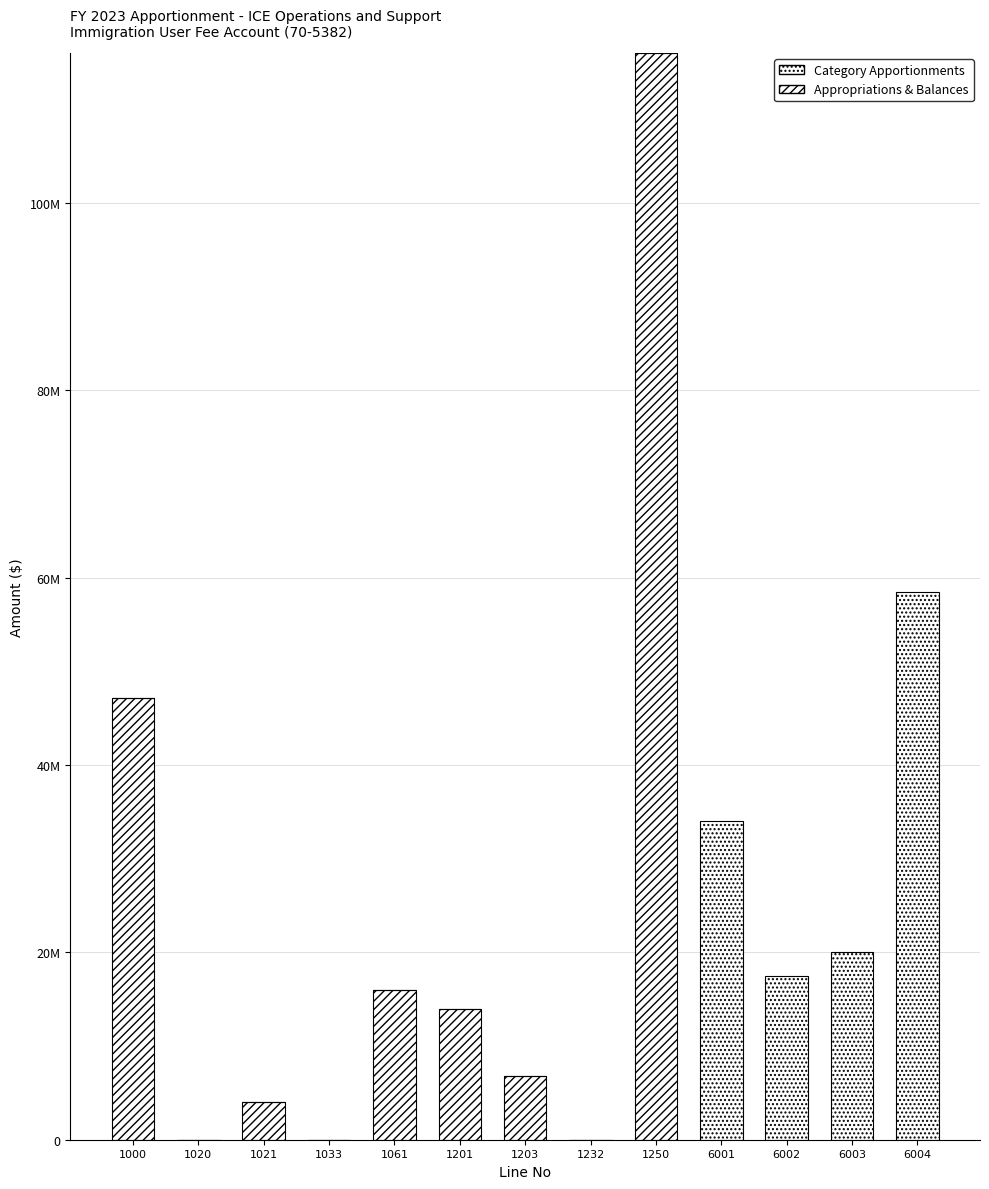

Which series has the largest range (max minus min)?

Appropriations & Balances